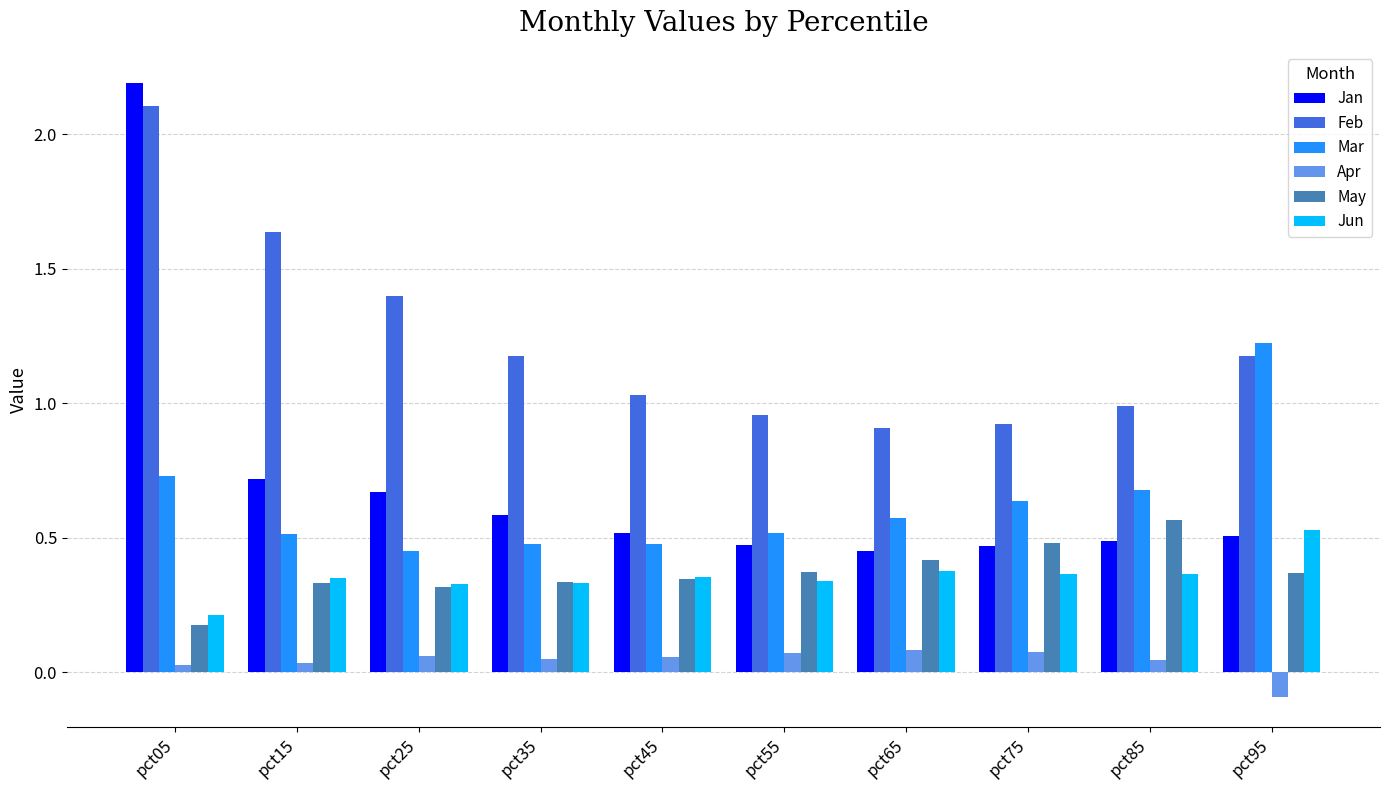

List the series in order of their peak value, highest first.

Jan, Feb, Mar, May, Jun, Apr